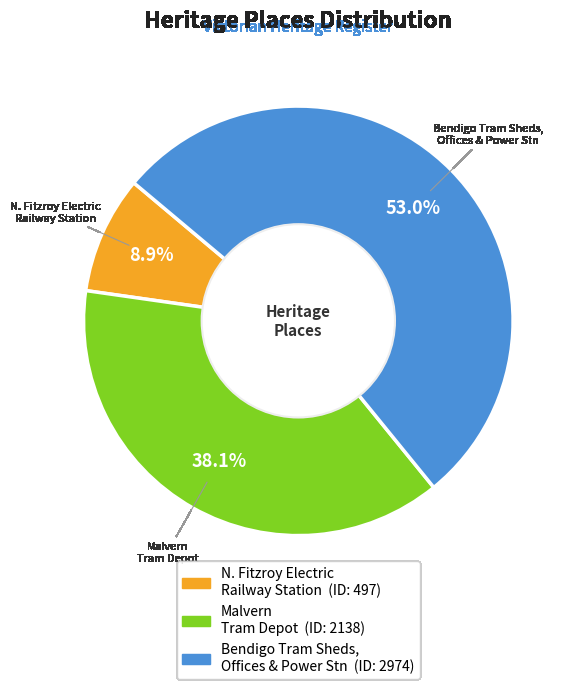

Does any single category account for the majority?

Yes